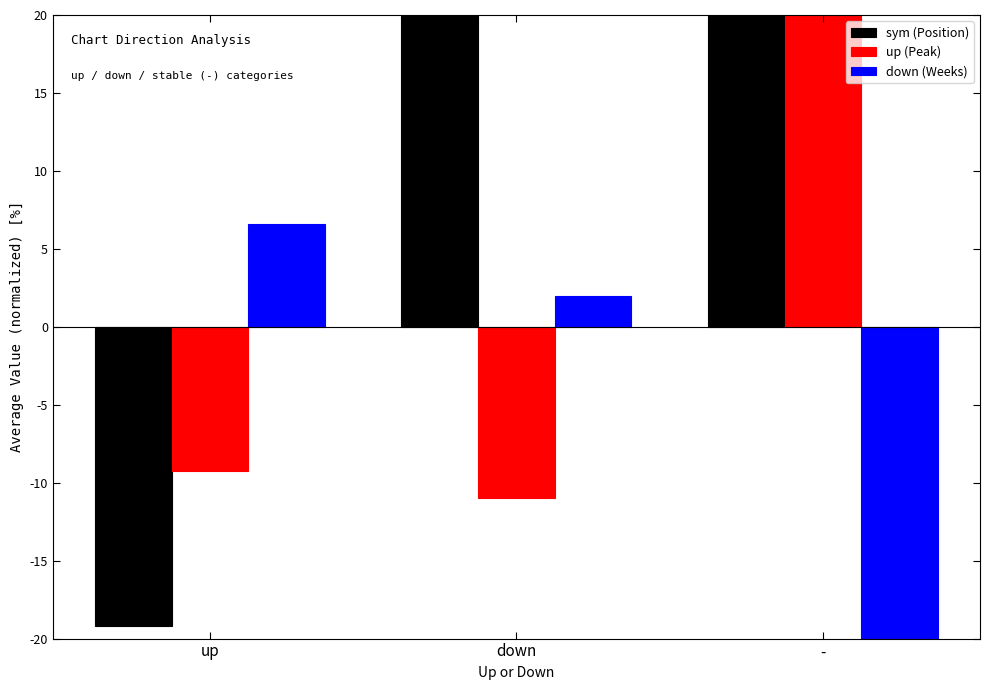

How many values in the Peak Position series exceed -9?

1